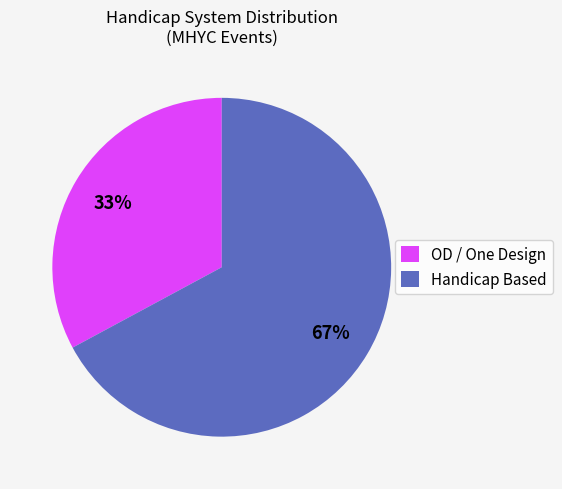

To the nearest percent, what is the average slice percentage?

50%